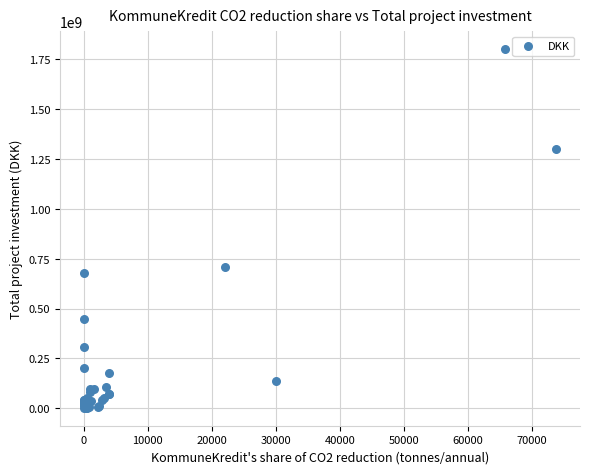

What Y value in the scatter plot is closest to 901250000?

709000000